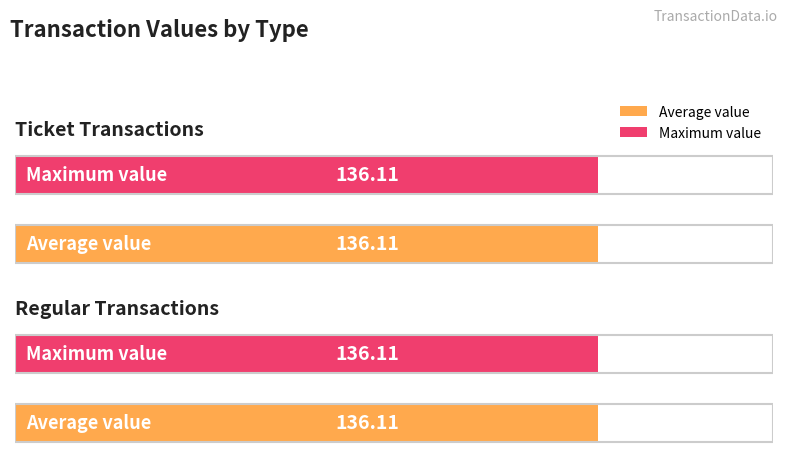

Is it true that value equals 242.1 at 0?

False